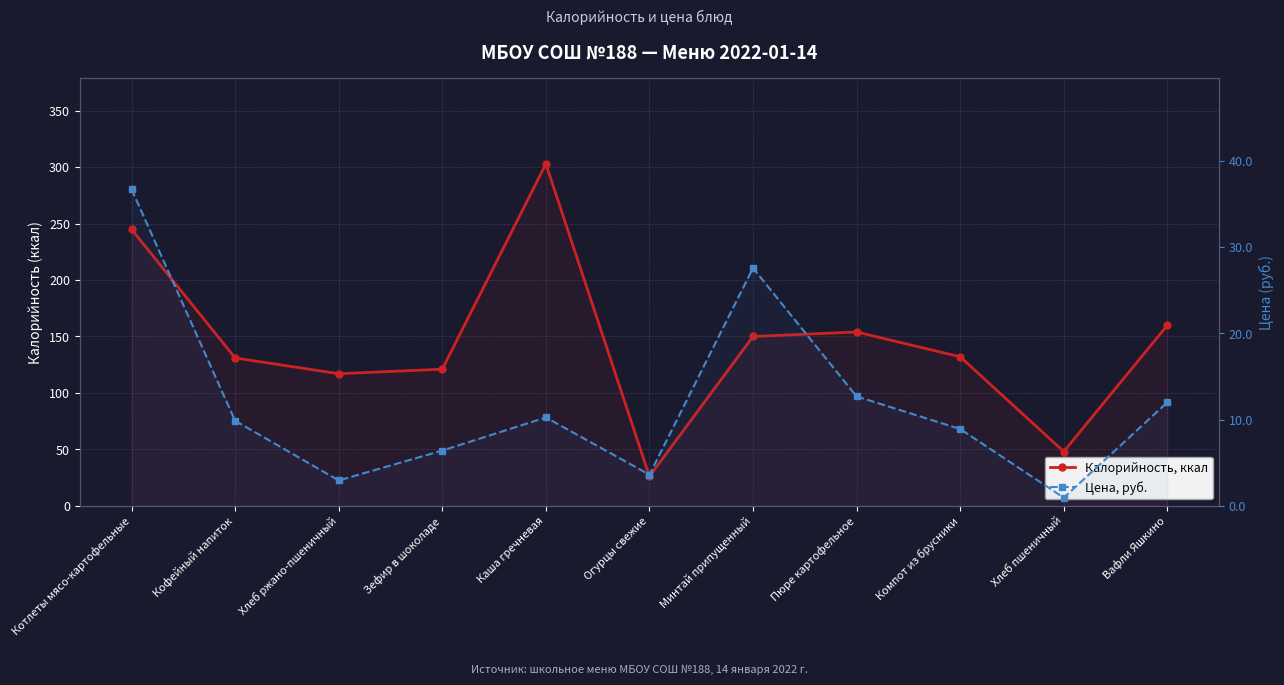

What is the sum of the Калорийность, ккал values at Огурцы свежие and Котлеты мясо-картофельные?

271.0